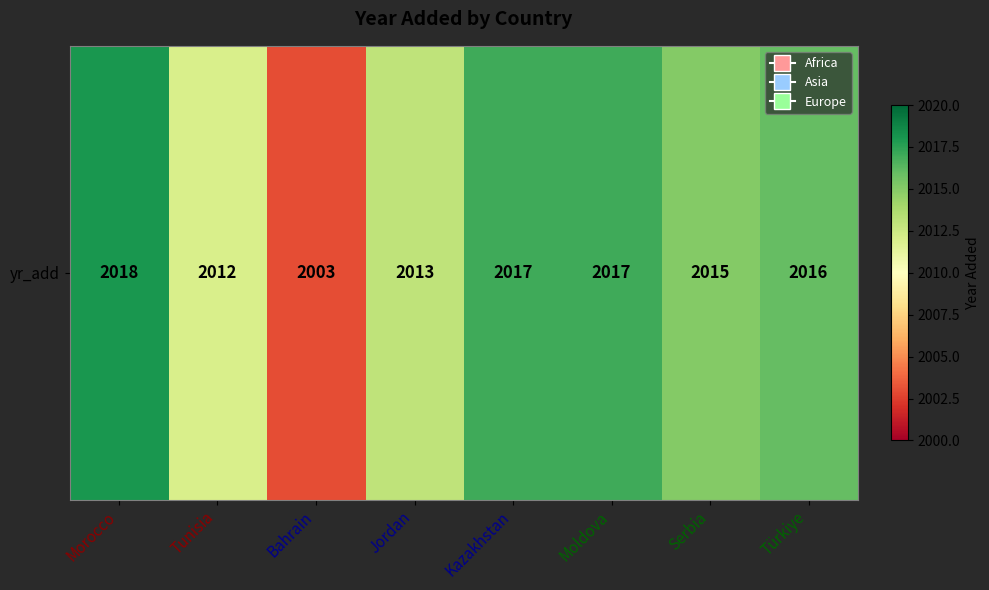

What is the maximum value shown in the chart?

2018